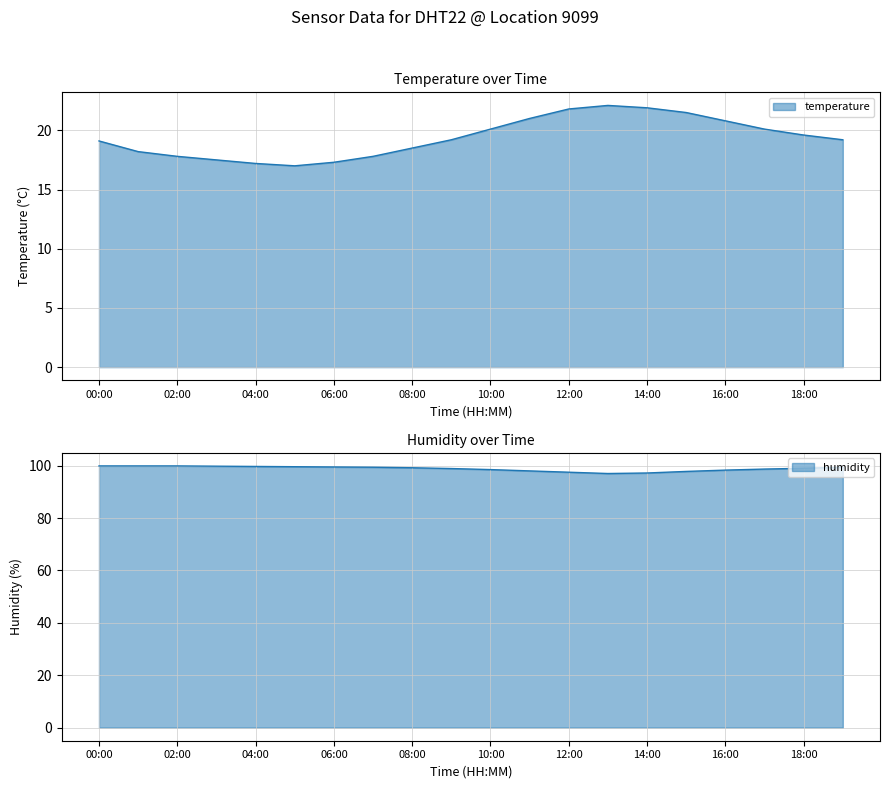

What are all the series names shown in the legend?

temperature, humidity